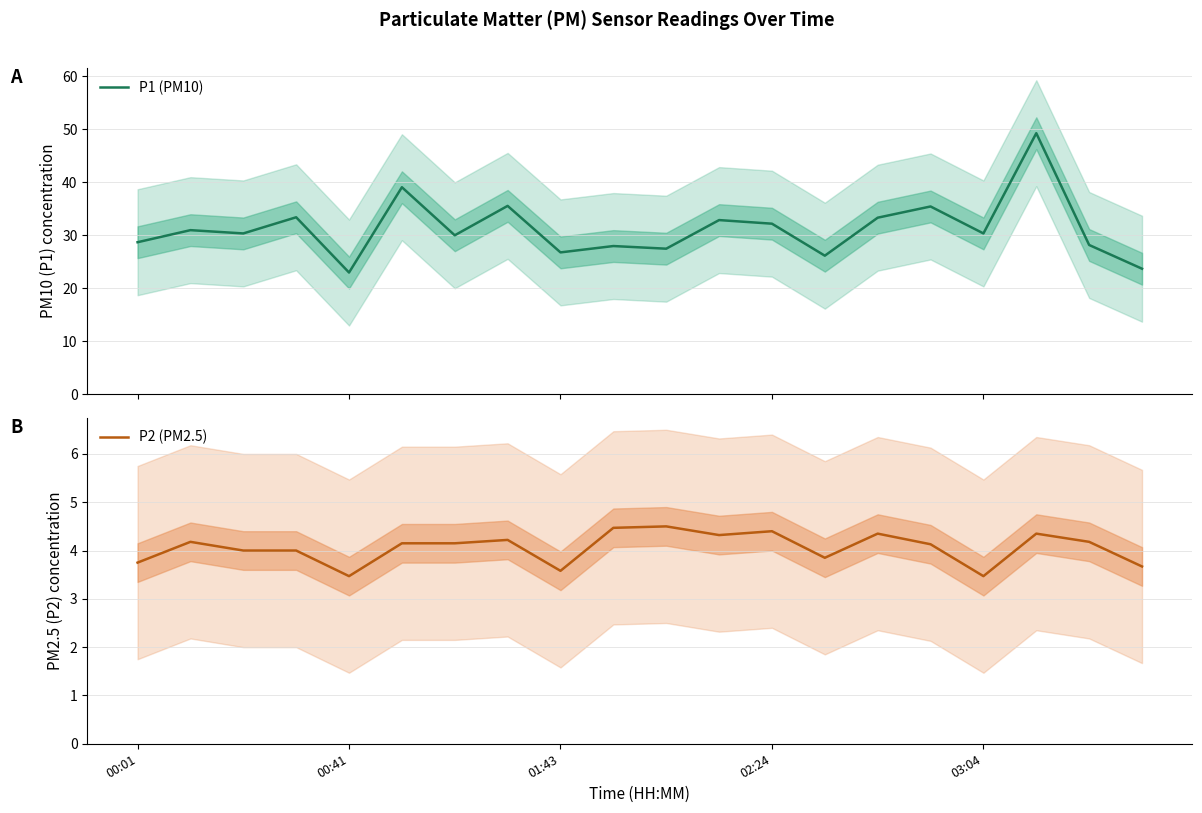

At which category does the chart reach its minimum across all series?

00:41